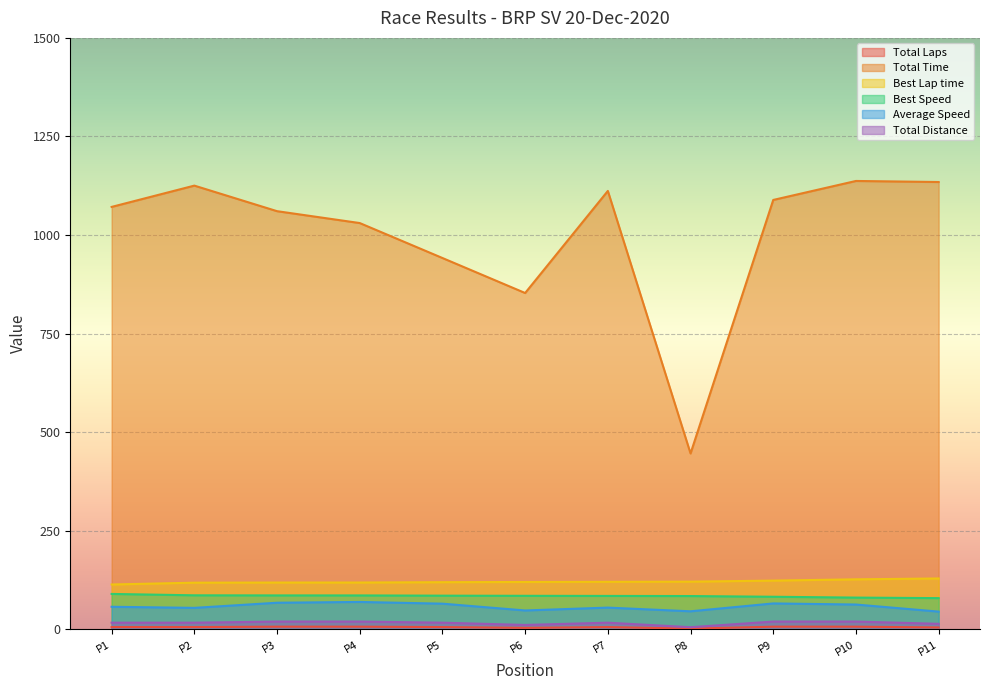

True or false: Total Time and Best Lap time cross at least once.

False